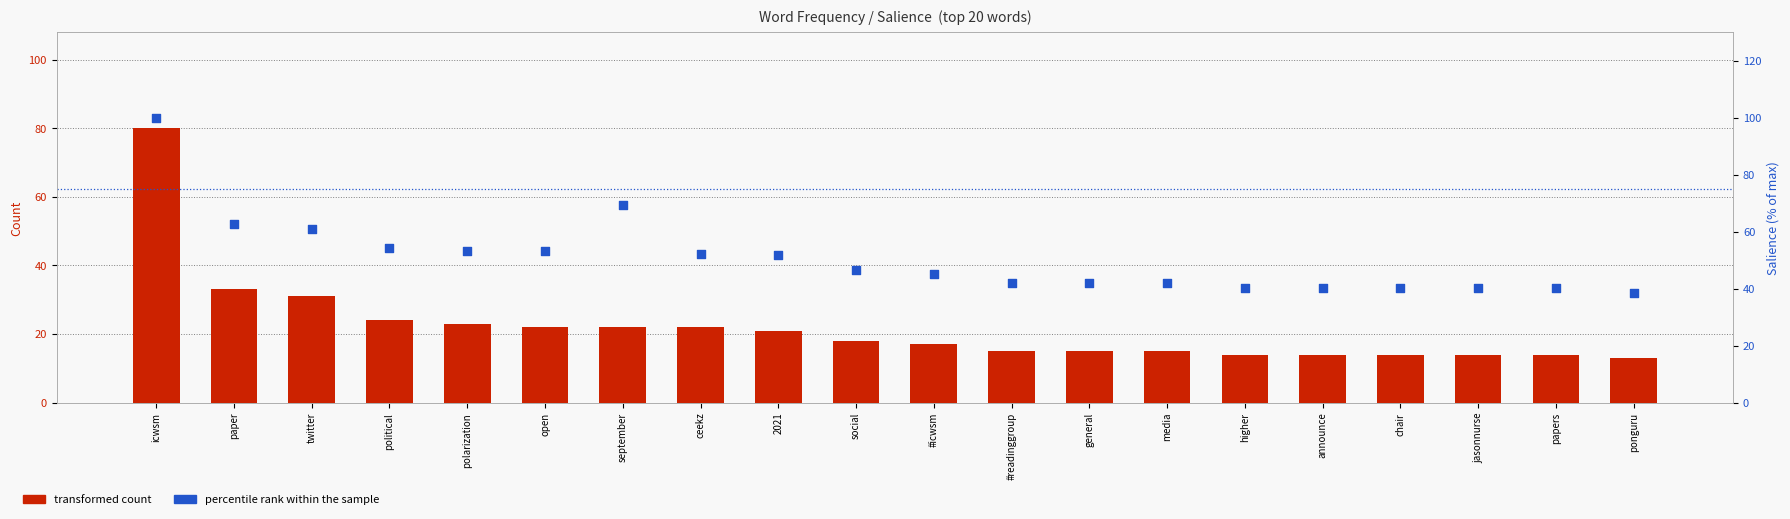

What is the total value across all series at social?

64.7